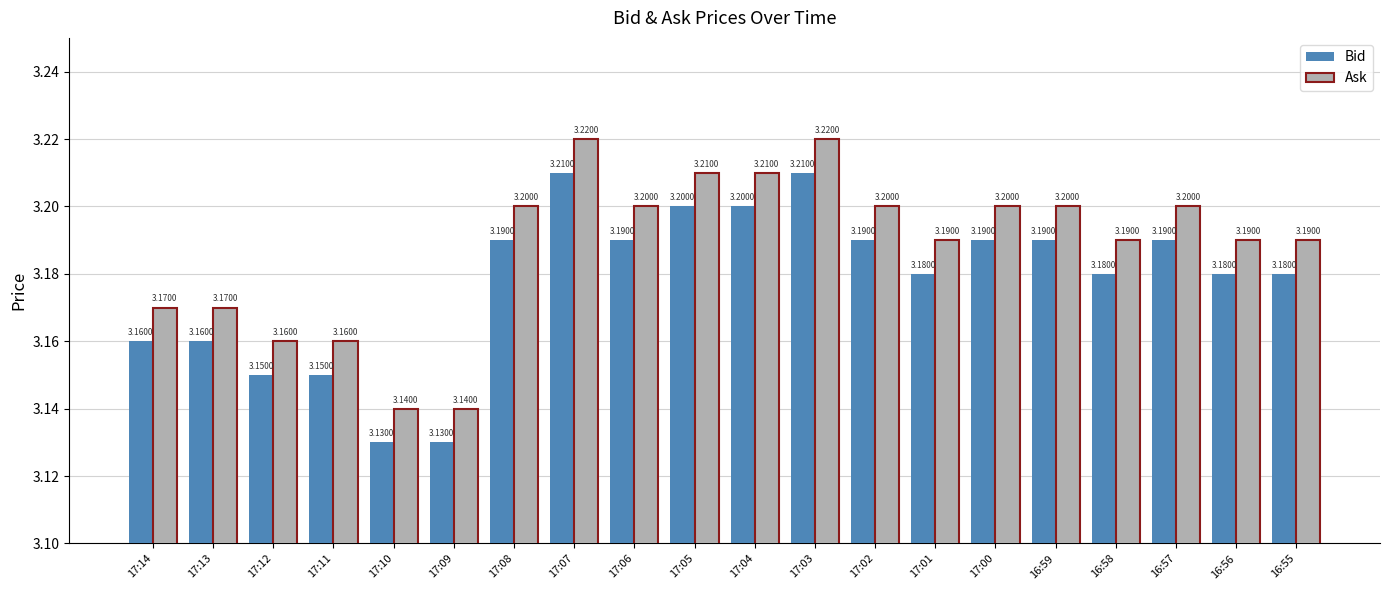

What position from the right is 17:10?

16